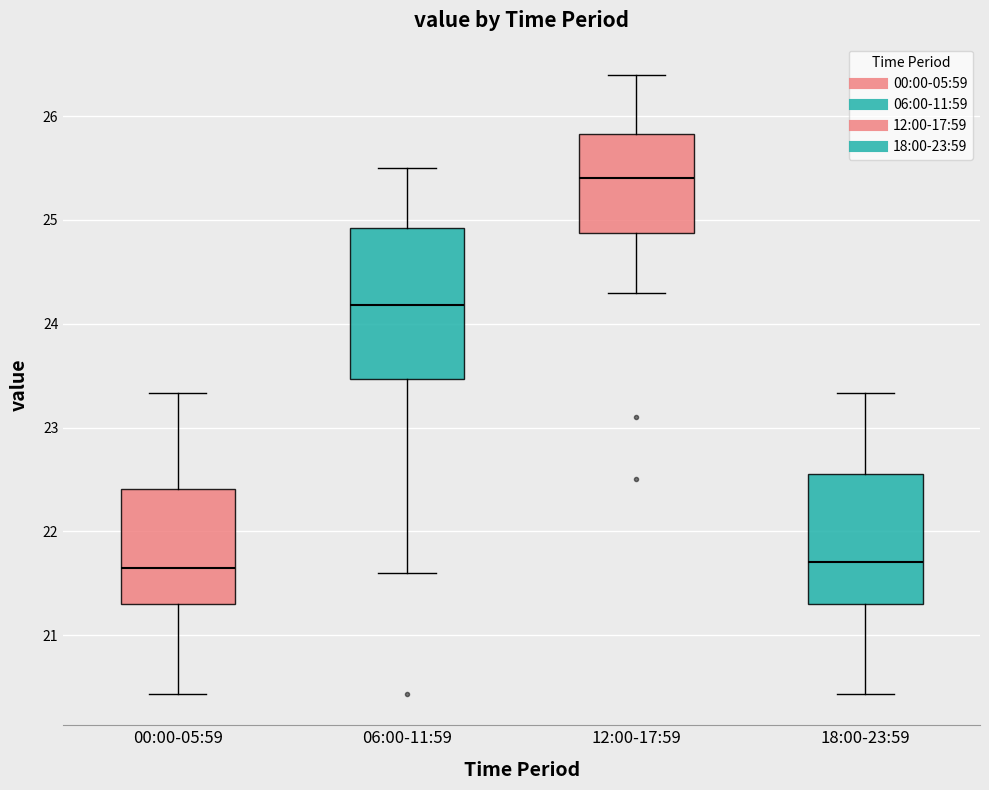

Reading left to right, transcribe this box plot: for each box, give where its median line is, the range the box spans, and where its two whiskers end, as read against the y-axis. The values are not printed on the chart, so give them approximately, as read against the axis.

00:00-05:59: median 21.7, box 21.3 to 22.4, whiskers 20.4 to 23.3
06:00-11:59: median 24.2, box 23.5 to 24.9, whiskers 21.6 to 25.5
12:00-17:59: median 25.4, box 24.9 to 25.8, whiskers 24.3 to 26.4
18:00-23:59: median 21.7, box 21.3 to 22.5, whiskers 20.4 to 23.3